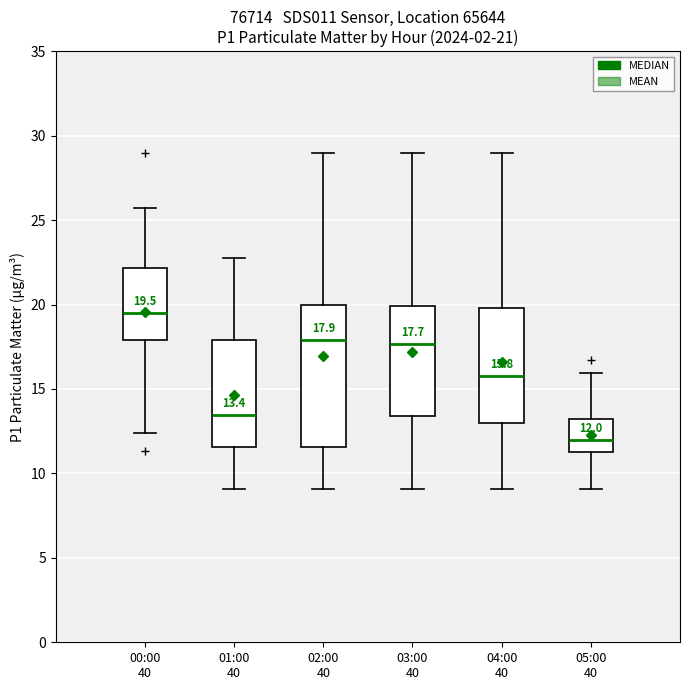

Which box is the tallest, from its lower edge to its upper edge?

02:00 40